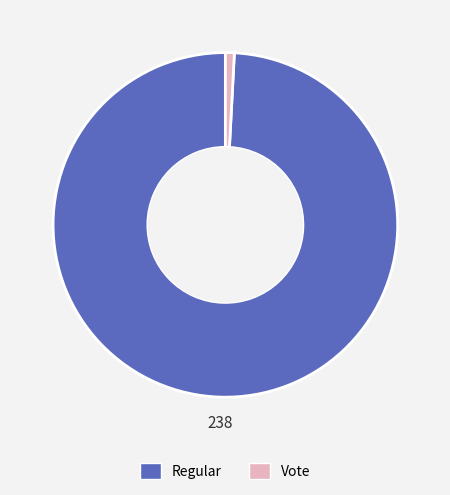

Does any single category account for the majority?

Yes